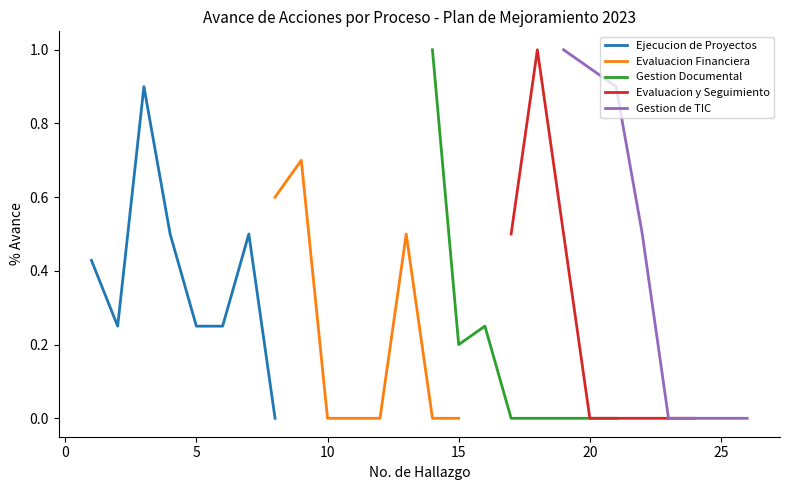

What is the maximum value for Gestion Documental?

1.0